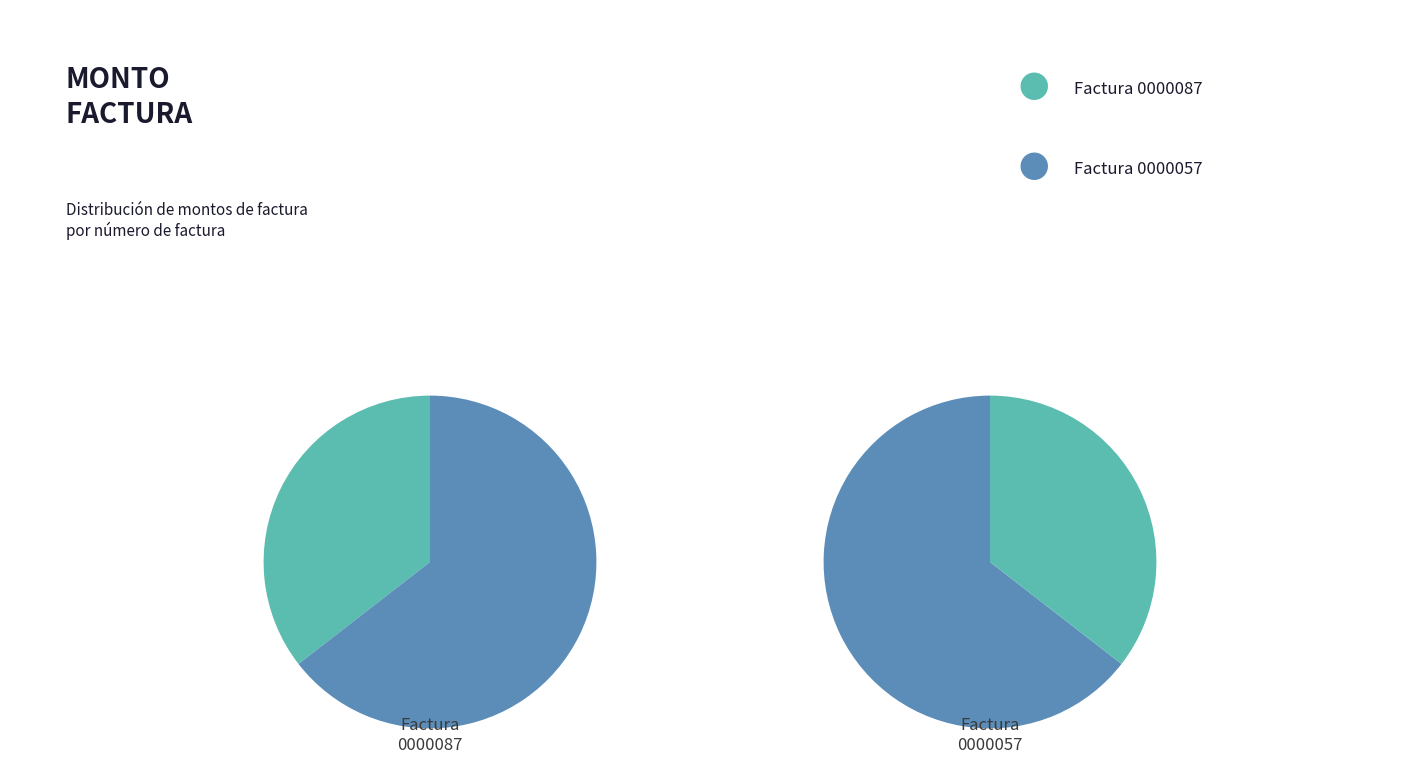

The ADQUISICION DE CAÑOS (001-001-0000057) slice represents 64% of the pie. True or false?

True